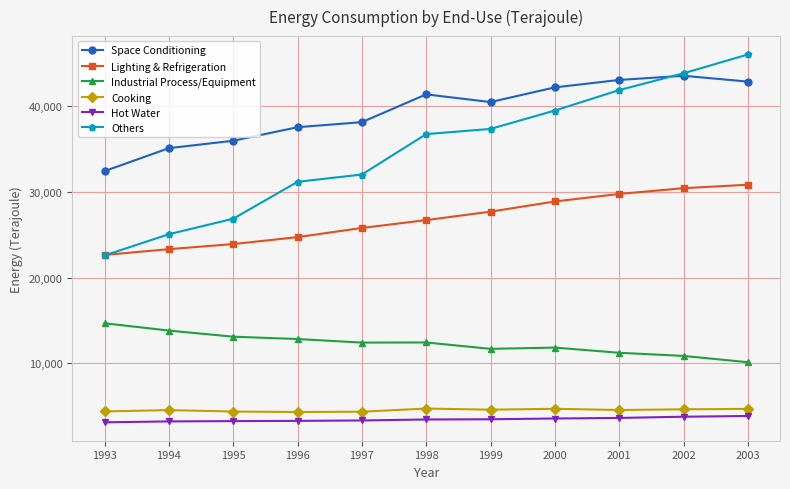

Rank the categories by Others value from lowest to highest.

1993, 1994, 1995, 1996, 1997, 1998, 1999, 2000, 2001, 2002, 2003